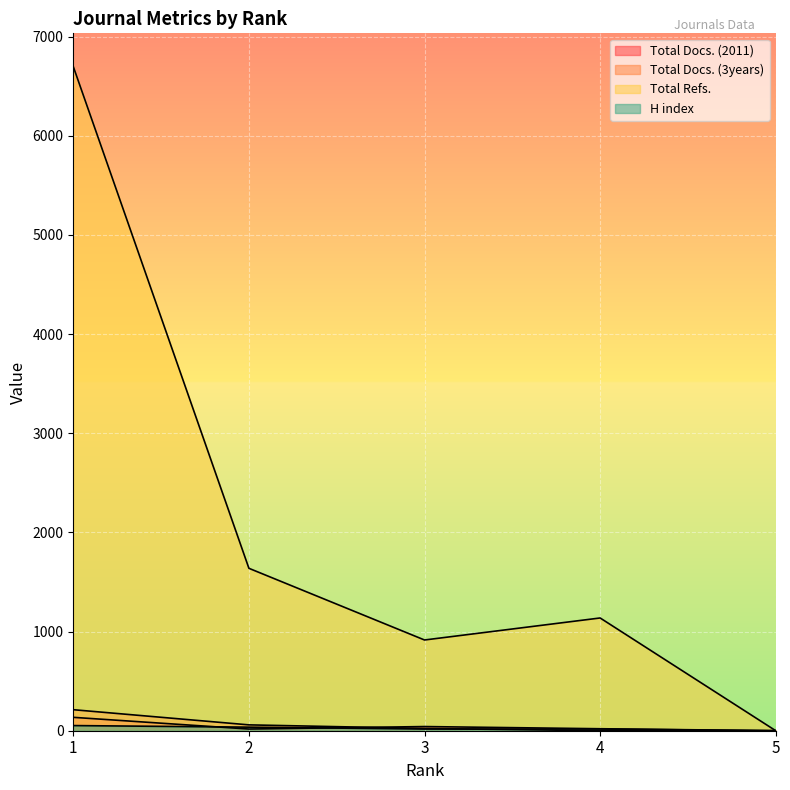

How many values in Total Refs. are above zero?

4